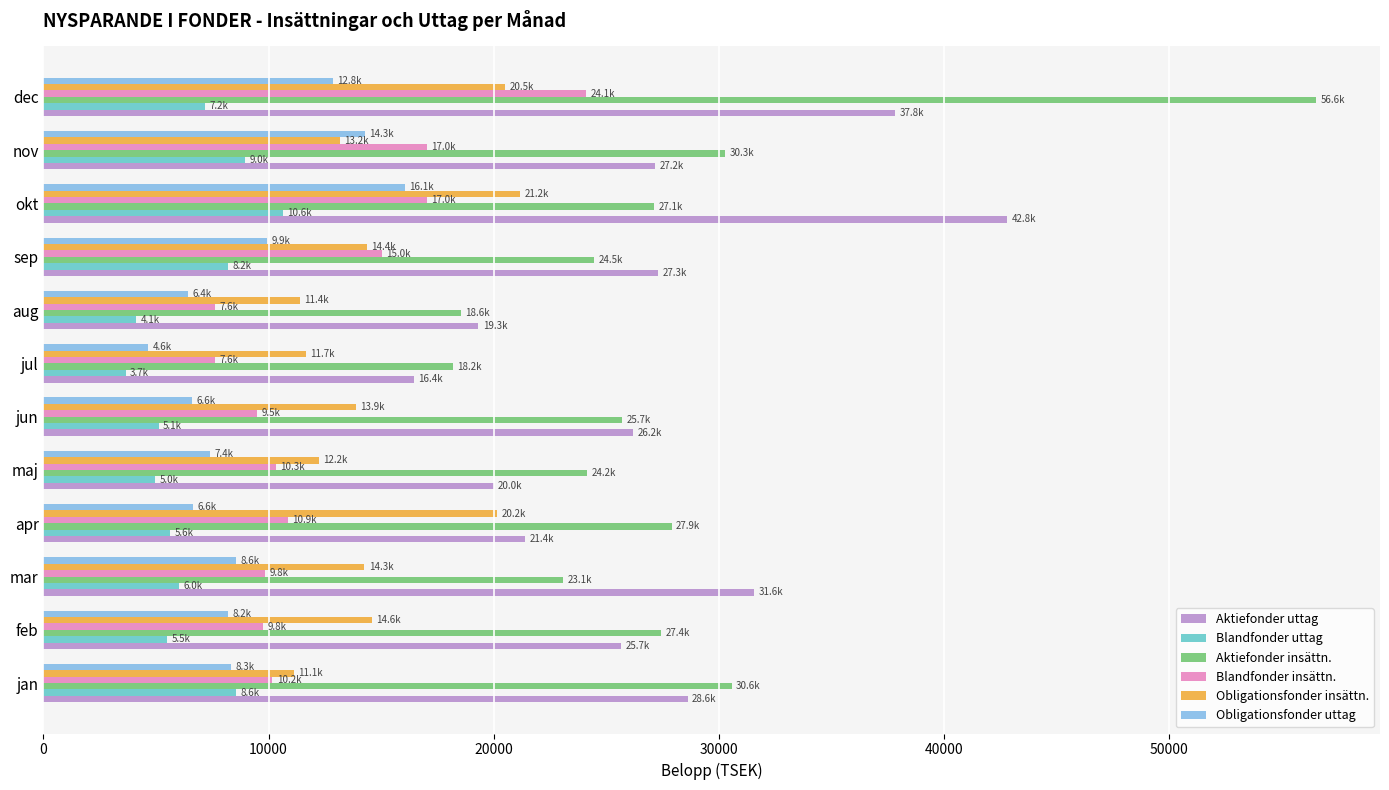

At which category is the sum across all series the highest?

dec